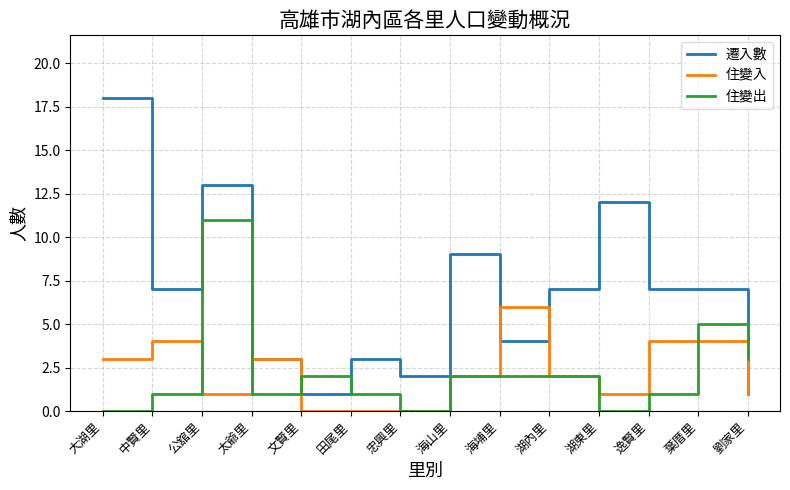

Is it true that 住變出 equals 3 at 文賢里?

False